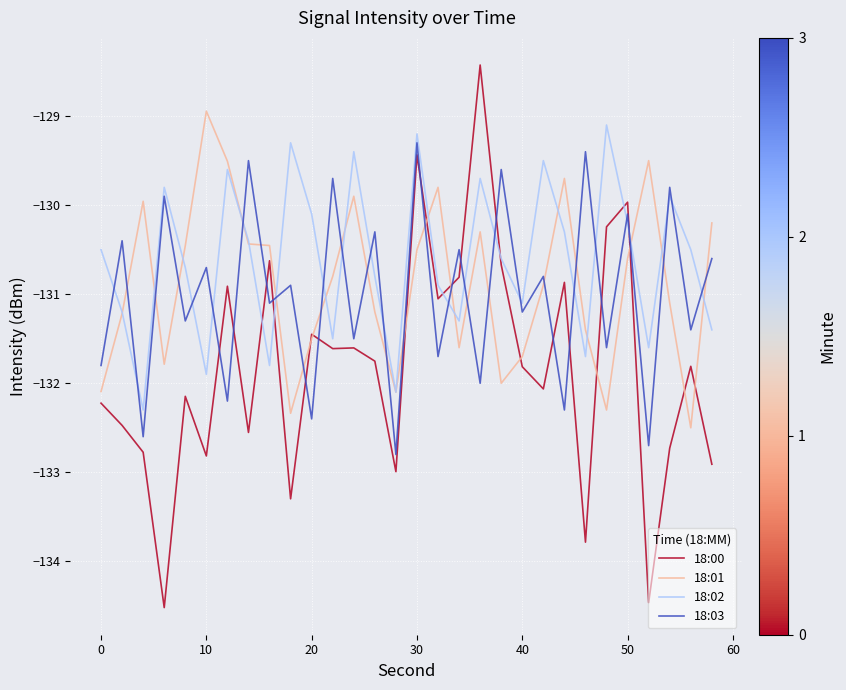

What is the minimum value shown in the chart?

-134.5